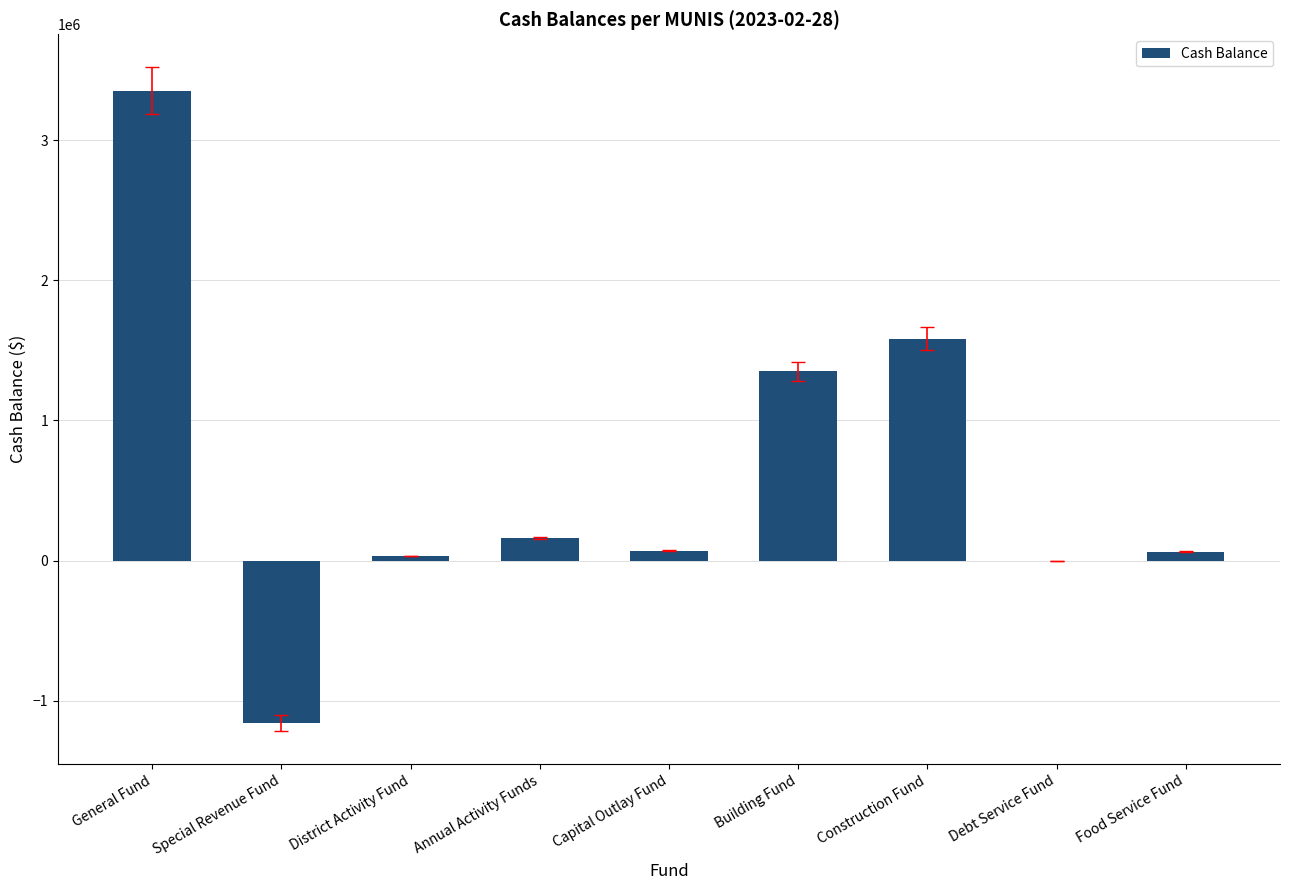

Which category has the highest value across all series?

General Fund